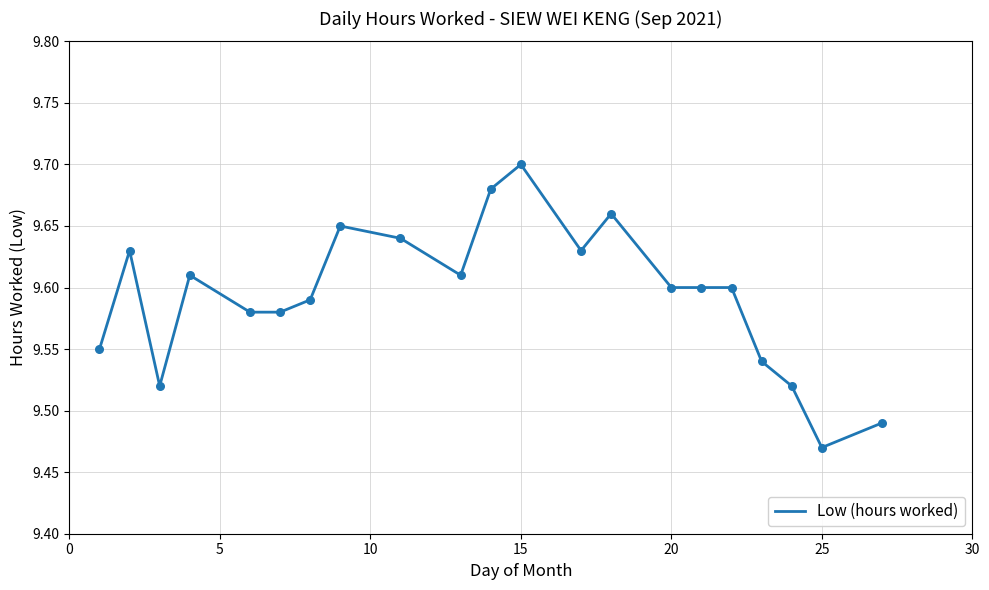

How many lines are shown in the chart?

1